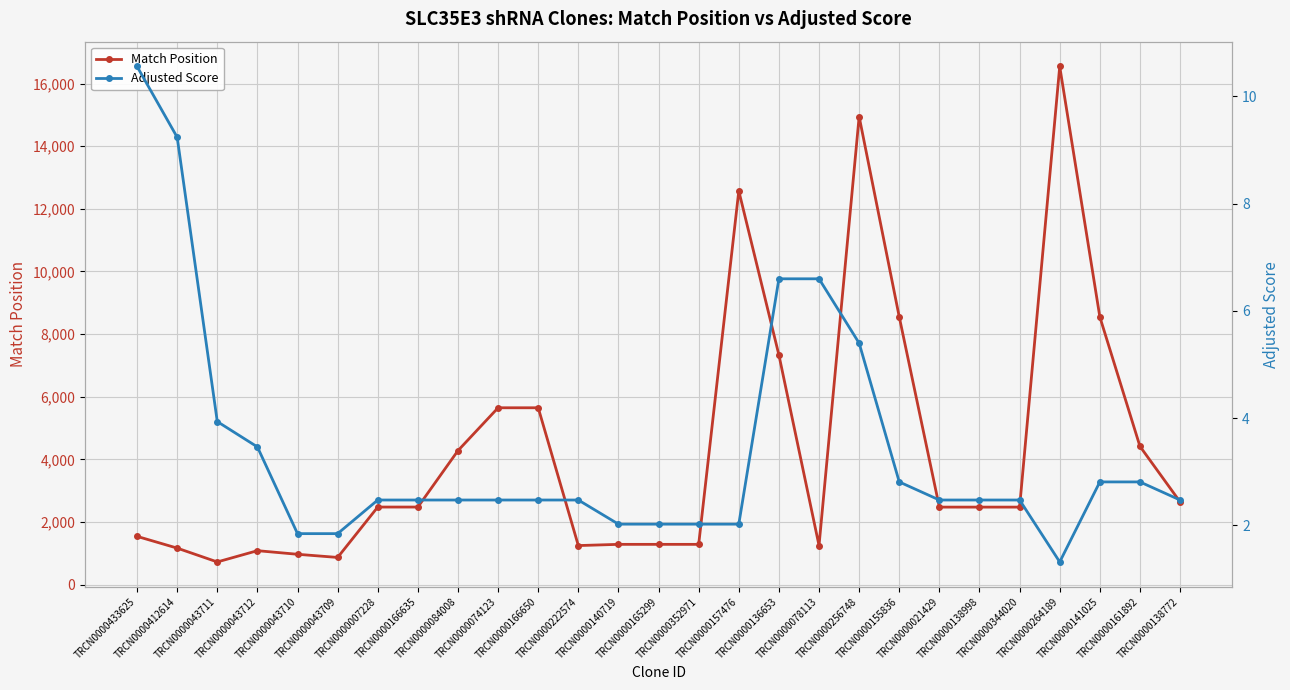

Reading left to right, transcribe all the data shown in this chart.

Match Position: TRCN0000433625=1542.0	TRCN0000412614=1167.0	TRCN0000043711=725.0	TRCN0000043712=1085.0	TRCN0000043710=970.0	TRCN0000043709=869.0	TRCN0000007228=2478.0	TRCN0000166635=2478.0	TRCN0000084008=4280.0	TRCN0000074123=5648.0	TRCN0000166650=5648.0	TRCN0000222574=1248.0	TRCN0000140719=1287.0	TRCN0000165299=1287.0	TRCN0000352971=1287.0	TRCN0000157476=12573.0	TRCN0000136653=7333.0	TRCN0000078113=1249.0	TRCN0000256748=14947.0	TRCN0000155836=8549.0	TRCN0000021429=2476.0	TRCN0000138998=2476.0	TRCN0000344020=2476.0	TRCN0000264189=16547.0	TRCN0000141025=8549.0	TRCN0000161892=4416.0	TRCN0000138772=2644.0
Adjusted Score: TRCN0000433625=10.6	TRCN0000412614=9.2	TRCN0000043711=3.9	TRCN0000043712=3.5	TRCN0000043710=1.8	TRCN0000043709=1.8	TRCN0000007228=2.5	TRCN0000166635=2.5	TRCN0000084008=2.5	TRCN0000074123=2.5	TRCN0000166650=2.5	TRCN0000222574=2.5	TRCN0000140719=2.0	TRCN0000165299=2.0	TRCN0000352971=2.0	TRCN0000157476=2.0	TRCN0000136653=6.6	TRCN0000078113=6.6	TRCN0000256748=5.4	TRCN0000155836=2.8	TRCN0000021429=2.5	TRCN0000138998=2.5	TRCN0000344020=2.5	TRCN0000264189=1.3	TRCN0000141025=2.8	TRCN0000161892=2.8	TRCN0000138772=2.5